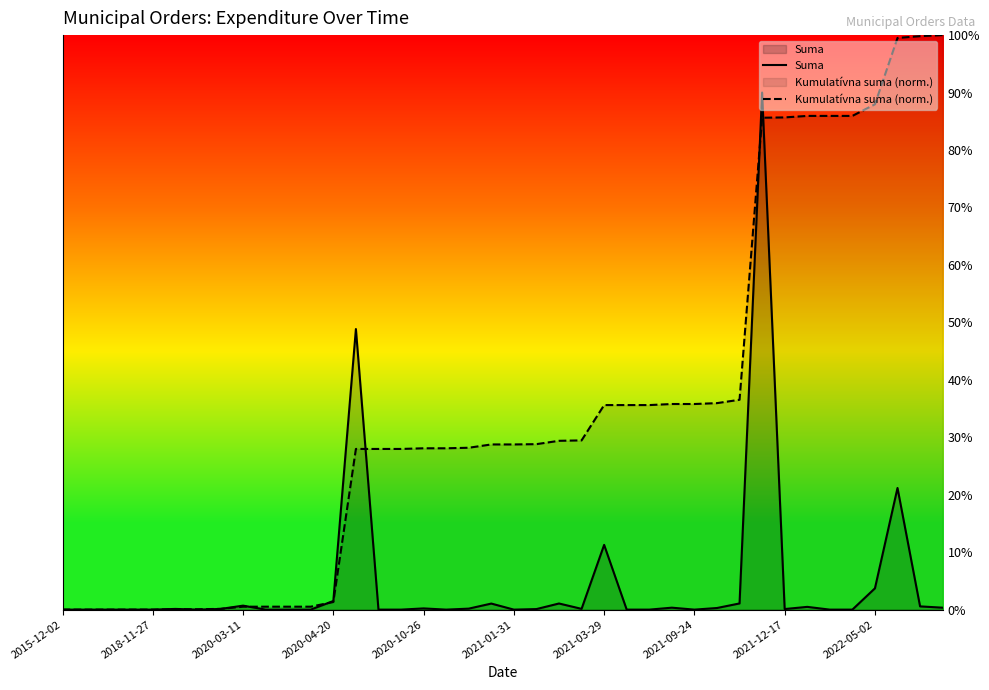

What is the difference between the highest and lowest values at 37?

15666.7